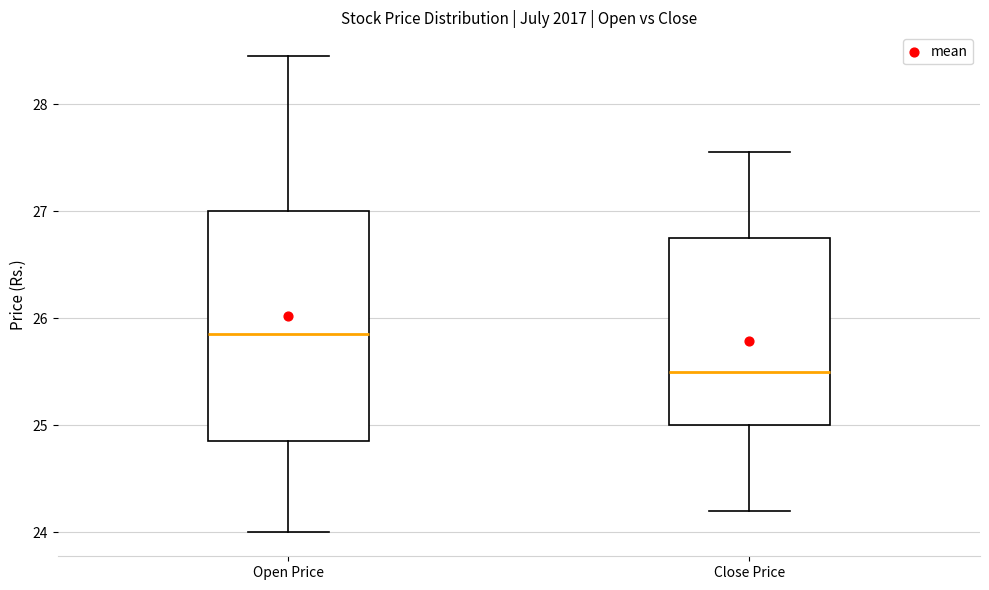

Which box has the highest median line?

Open Price